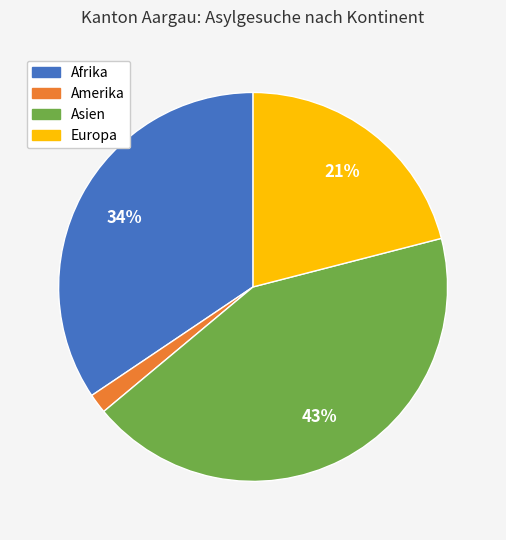

Is there a majority slice in this chart?

No